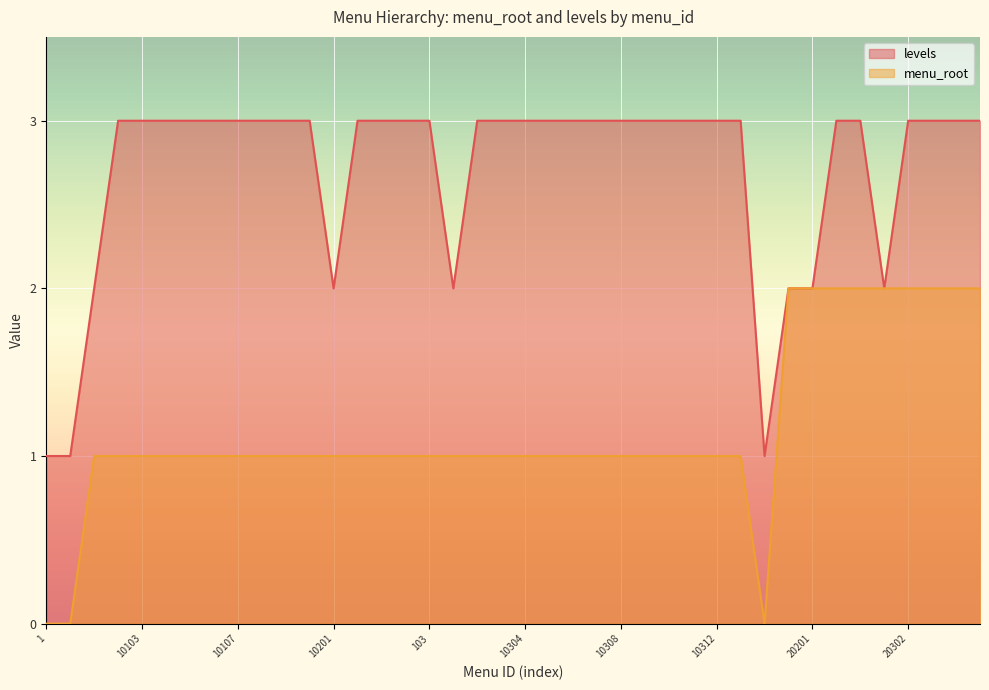

Does the chart display data point markers on the line(s)?

No